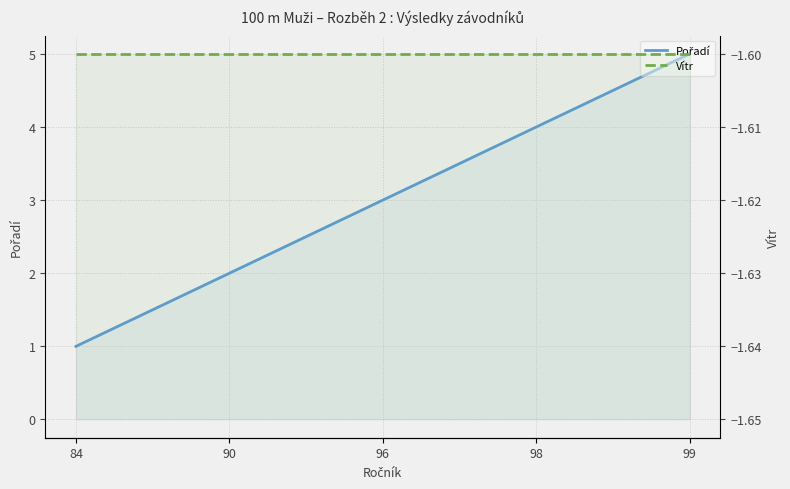

What is the value of the Pořadí point at the 5th from the left?

5.0